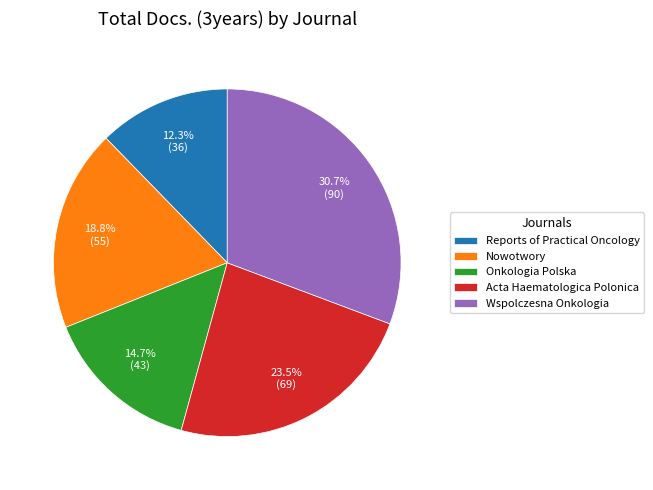

What is the ratio of the value at Onkologia Polska to the value at Nowotwory?

0.8